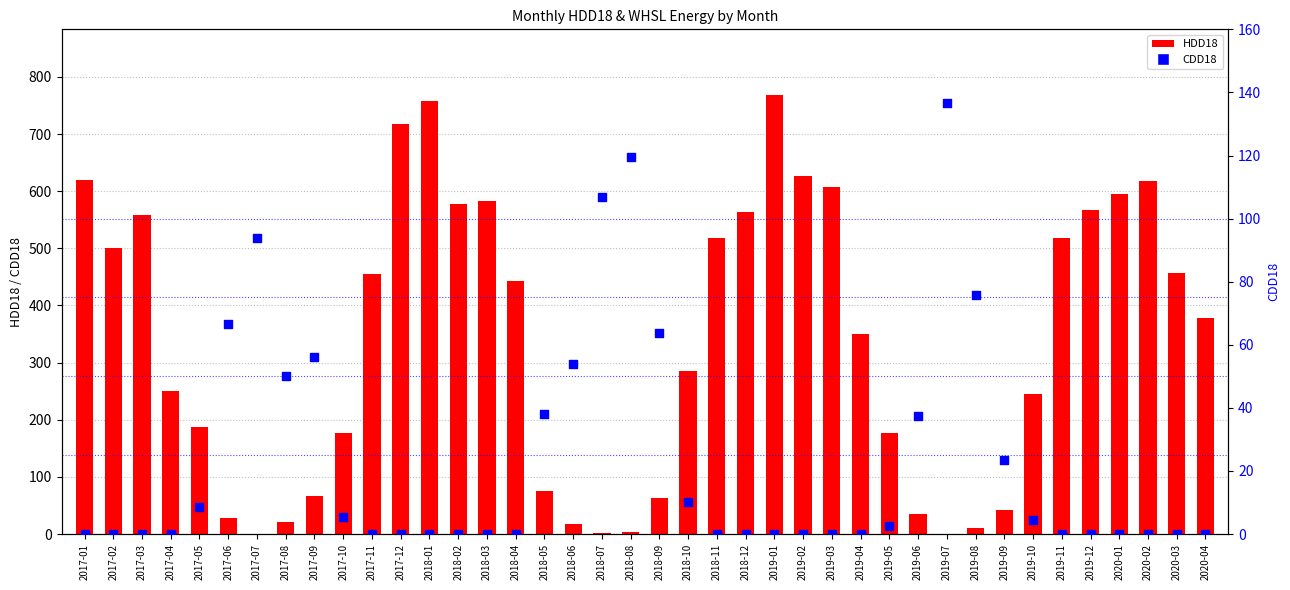

Which series contains the lowest Y value?

HDD18